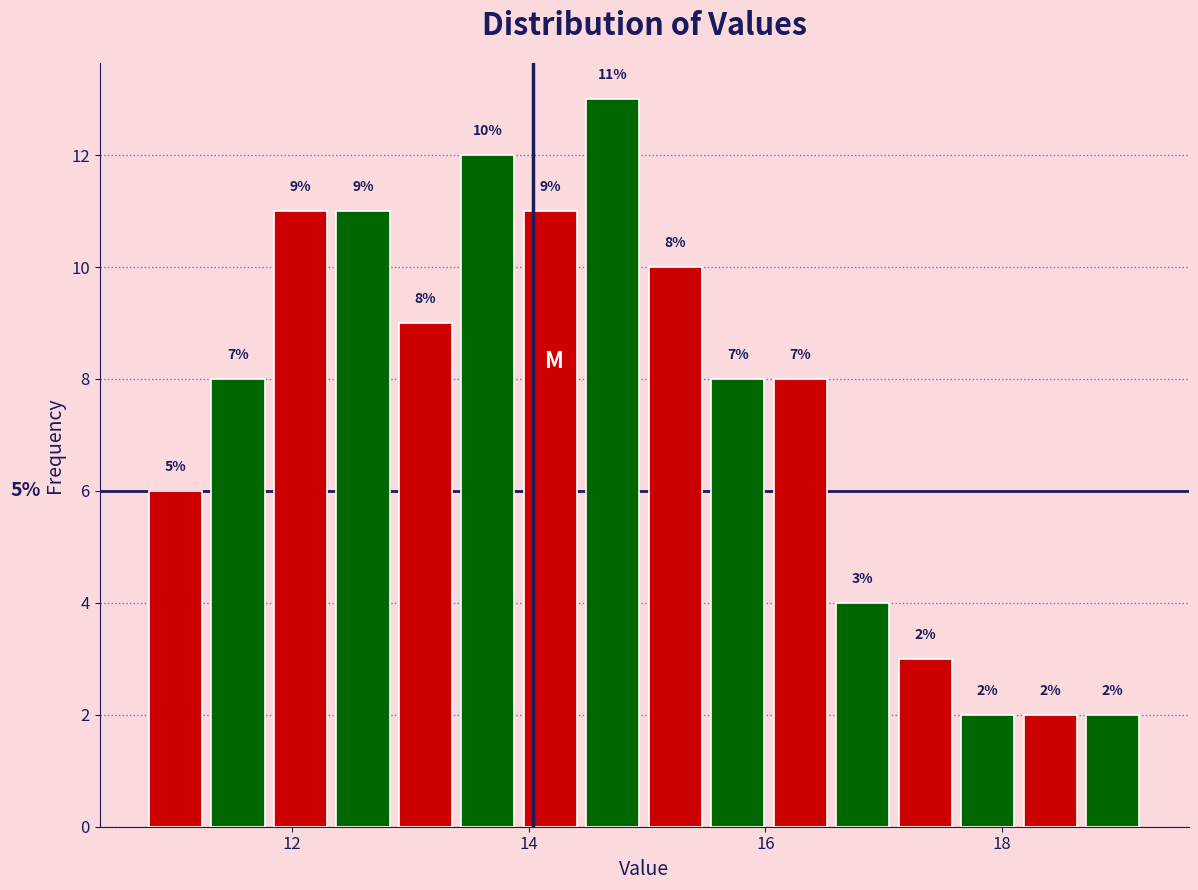

Read against the x-axis, roughly where is the centre of the tallest bar?

14.8